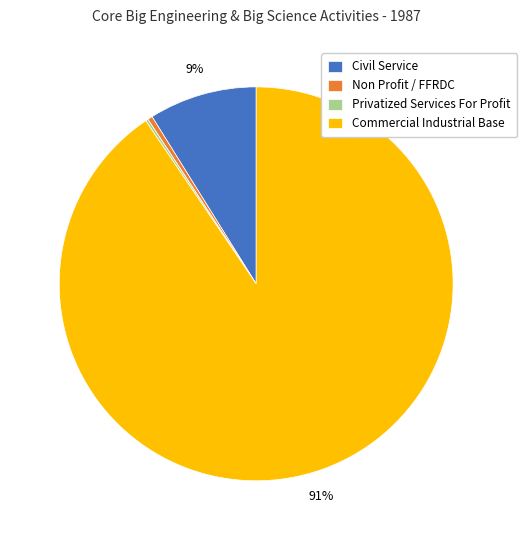

What is the ratio of the value at Civil Service to the value at Non Profit / FFRDC?

22.2